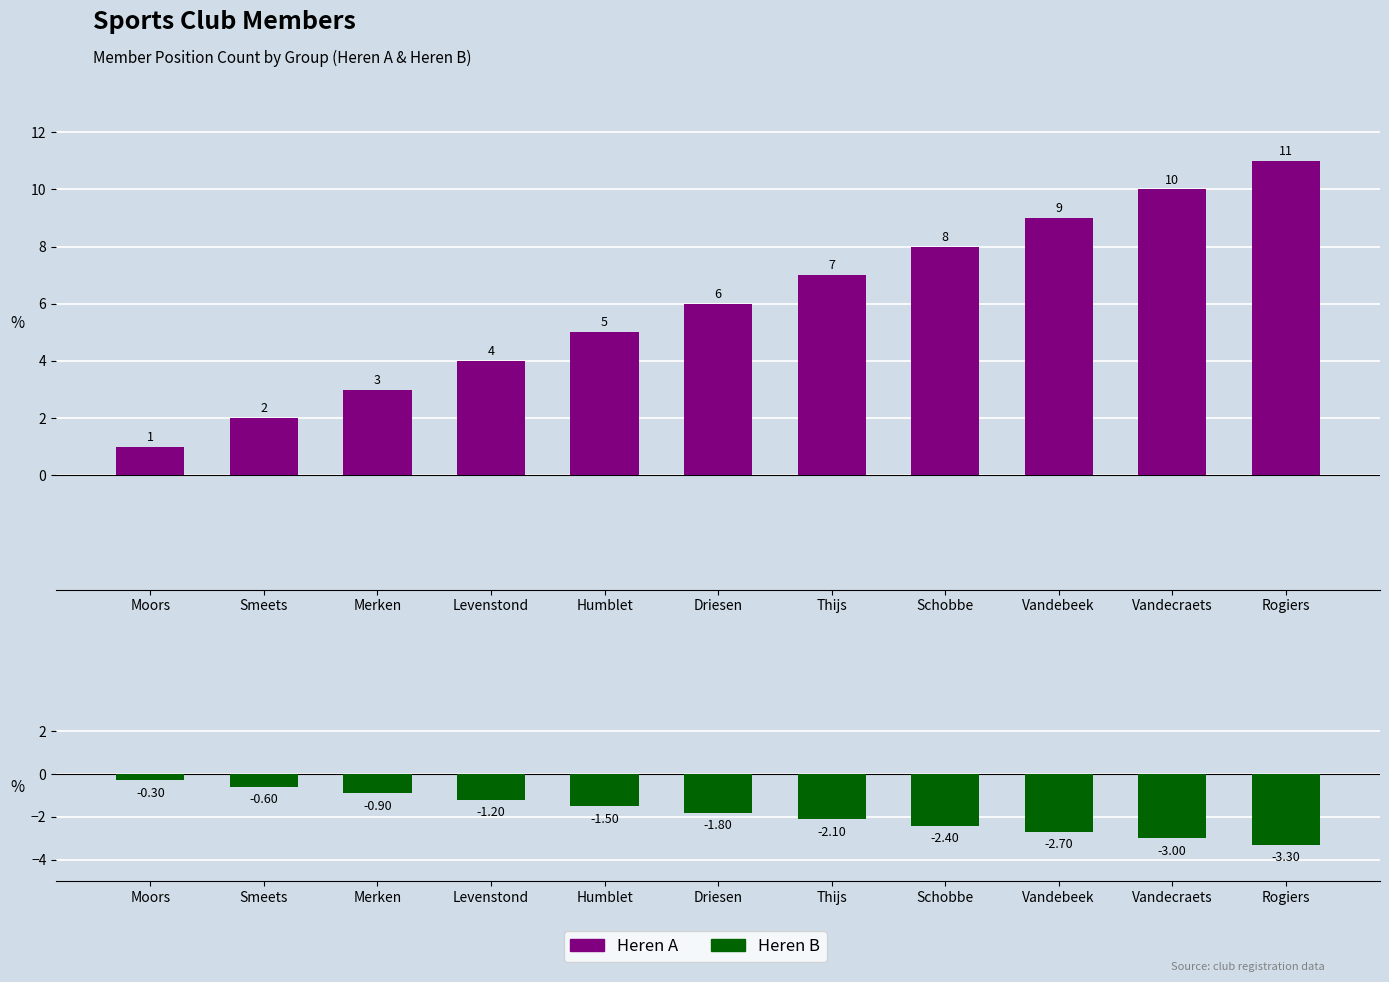

Where does the Heren B series first go above -1?

Moors